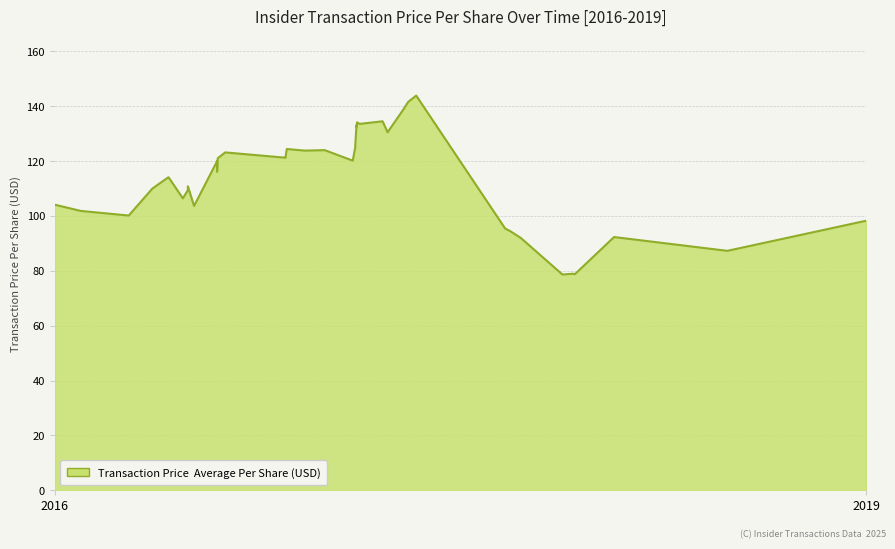

How many interior local valleys (lower than both neighbors) does the data have?

12